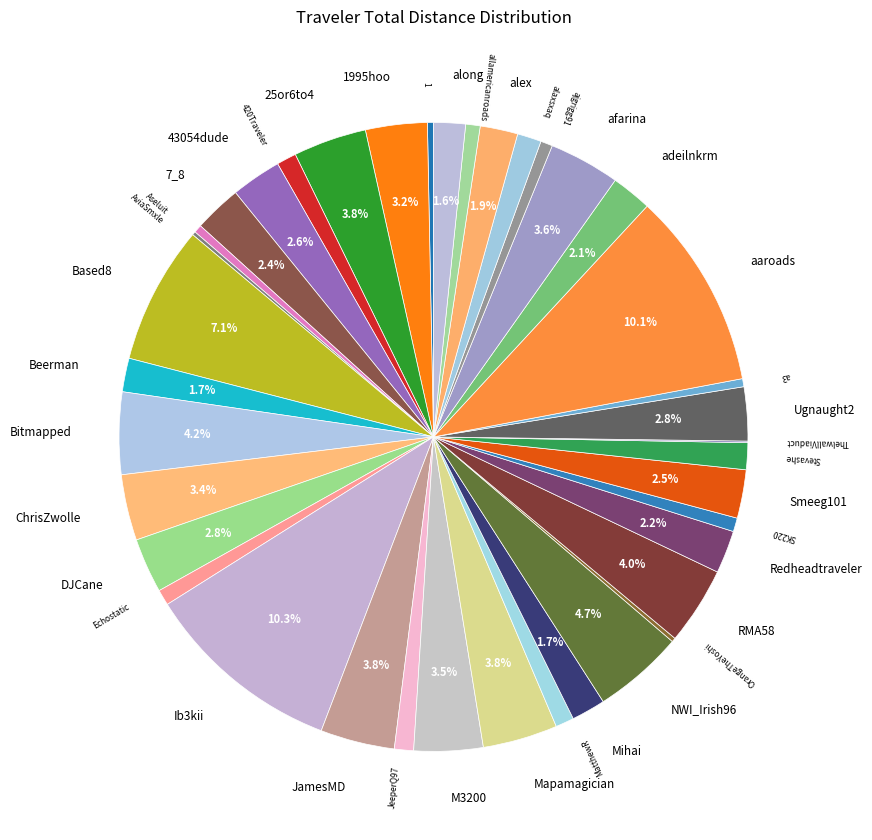

Between 43054dude and allamericanroads, which is larger?

43054dude